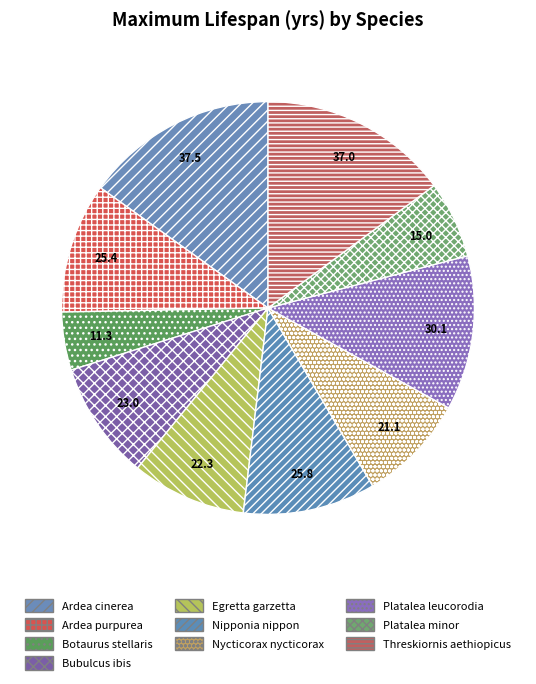

How many segments does this pie chart have?

10